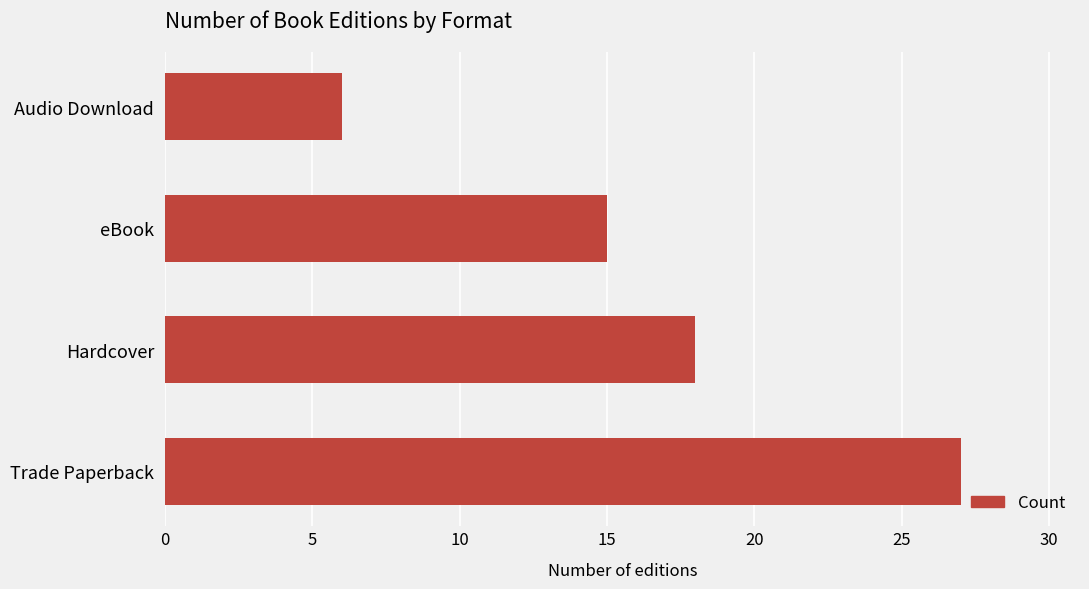

What is the minimum value shown in the chart?

6